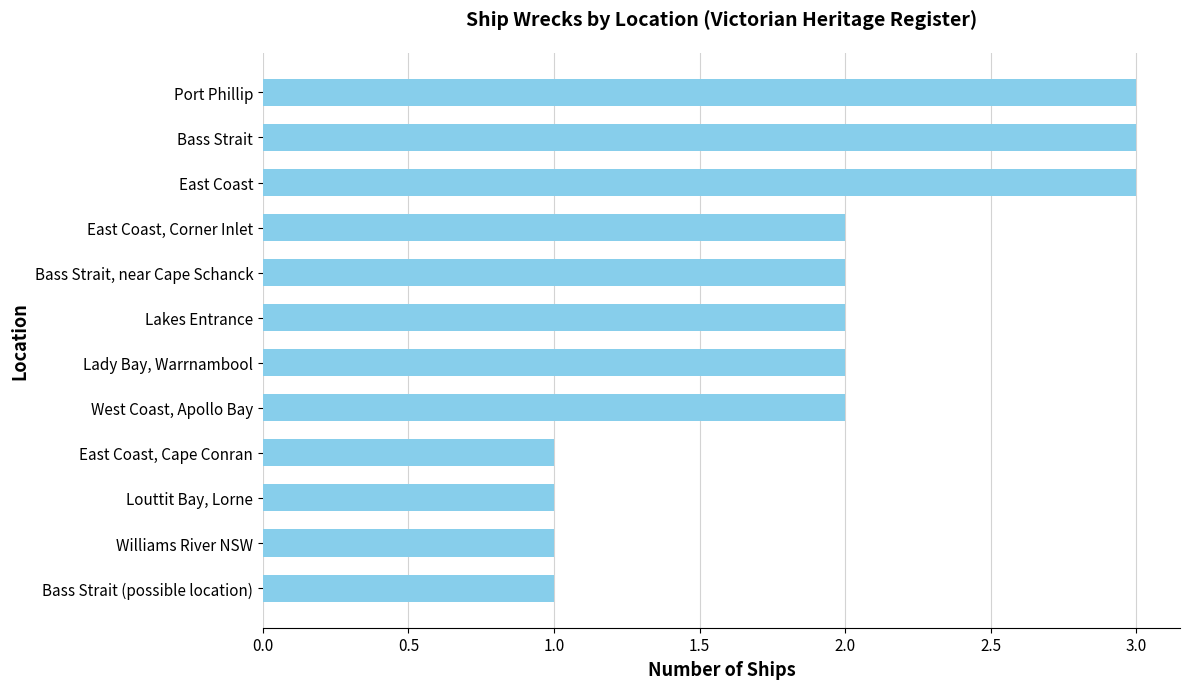

What is the sum of the values at East Coast, Cape Conran and East Coast?

4